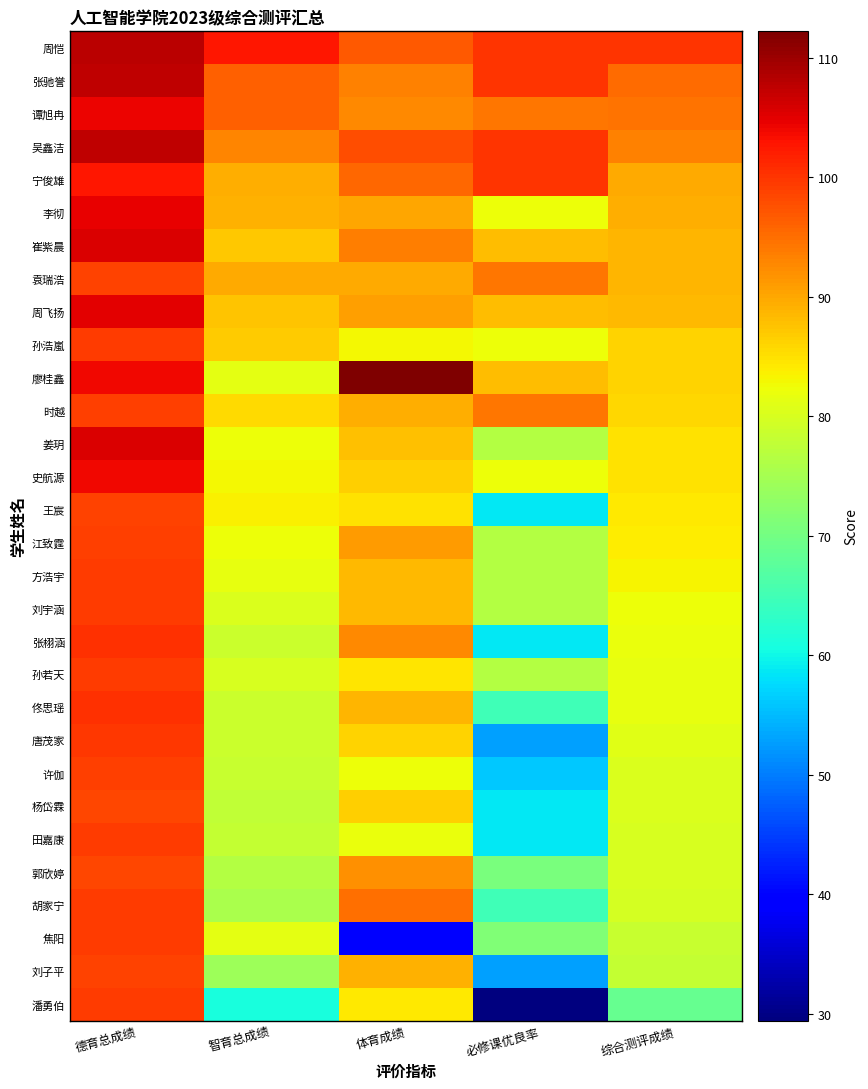

Which has a higher value, 必修课优良率 or 德育总成绩?

德育总成绩